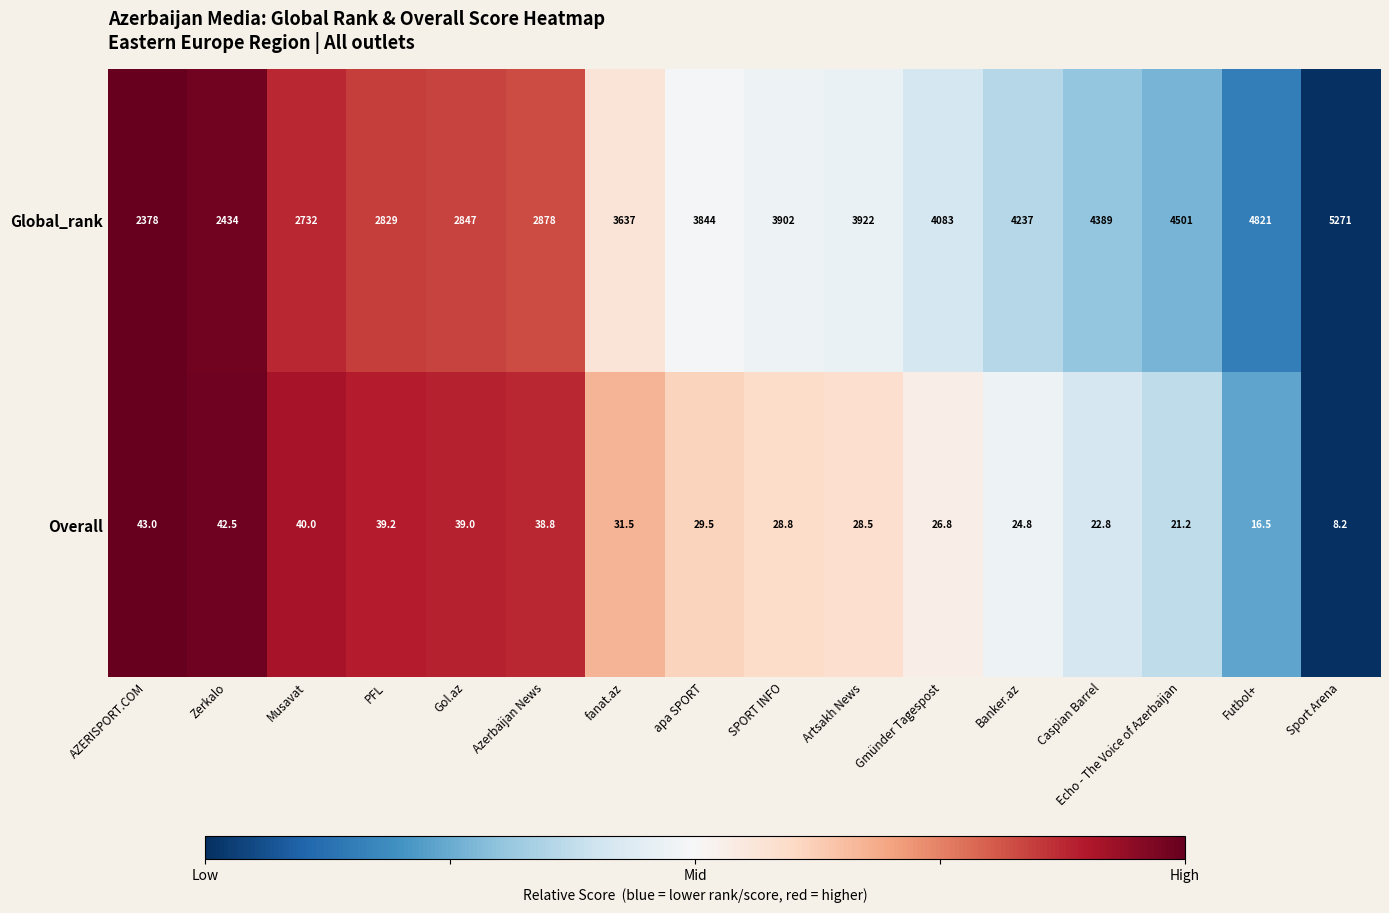

Which series has the largest total across all categories?

Global_rank